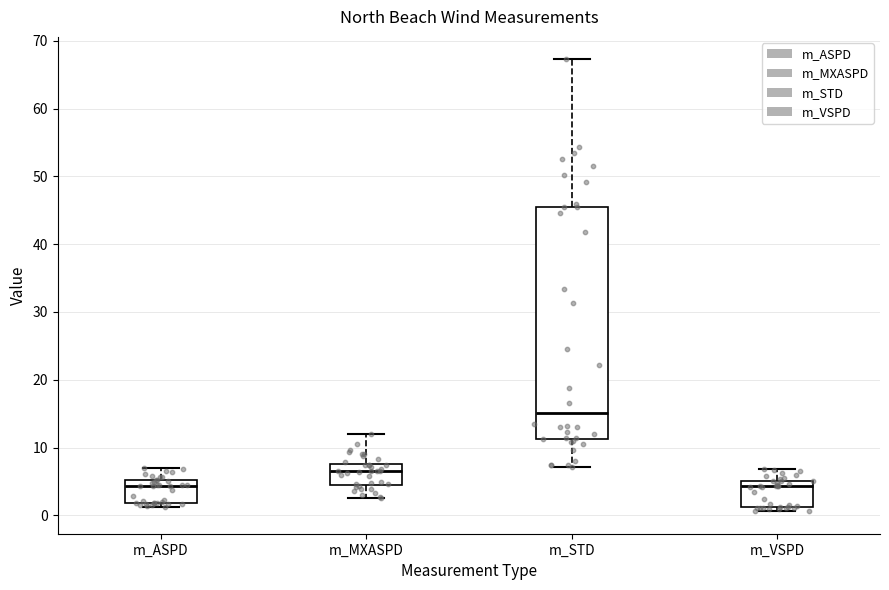

Which box is the tallest, from its lower edge to its upper edge?

m_STD